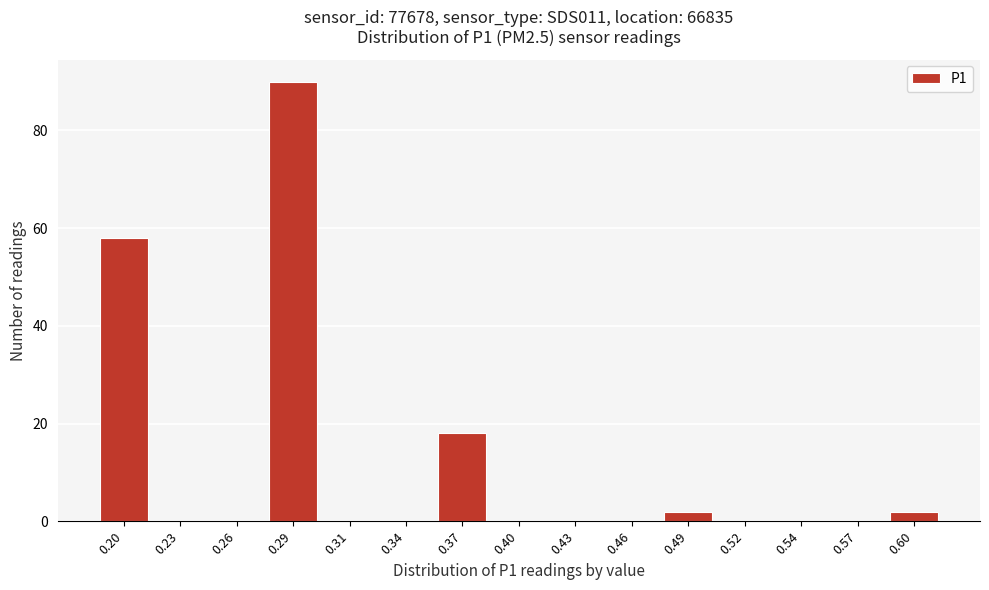

Reading right to left, what are all the values shown in this chart?

0.60=2	0.57=0	0.54=0	0.52=0	0.49=2	0.46=0	0.43=0	0.40=0	0.37=18	0.34=0	0.31=0	0.29=90	0.26=0	0.23=0	0.20=58